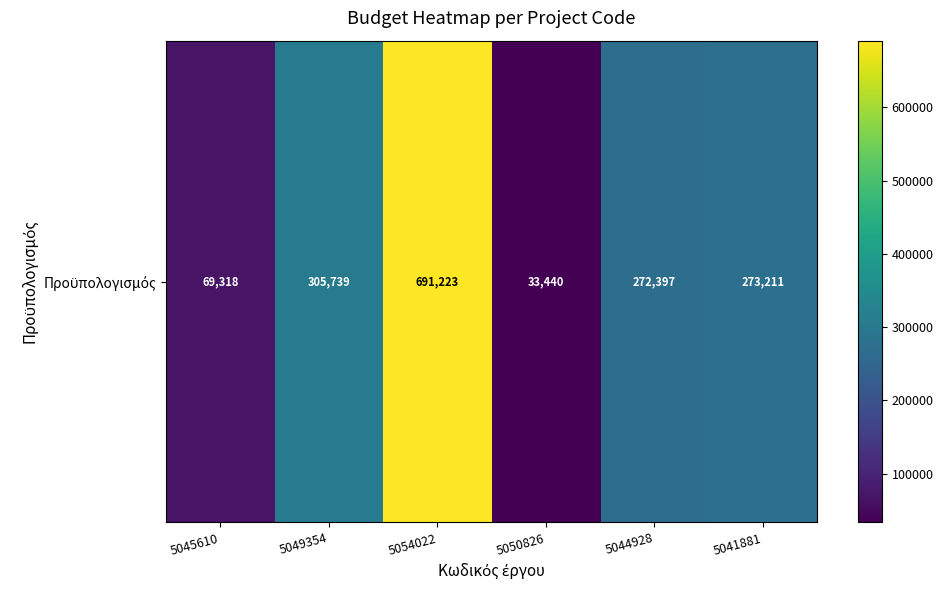

Where does the data first go above 273210?

5049354